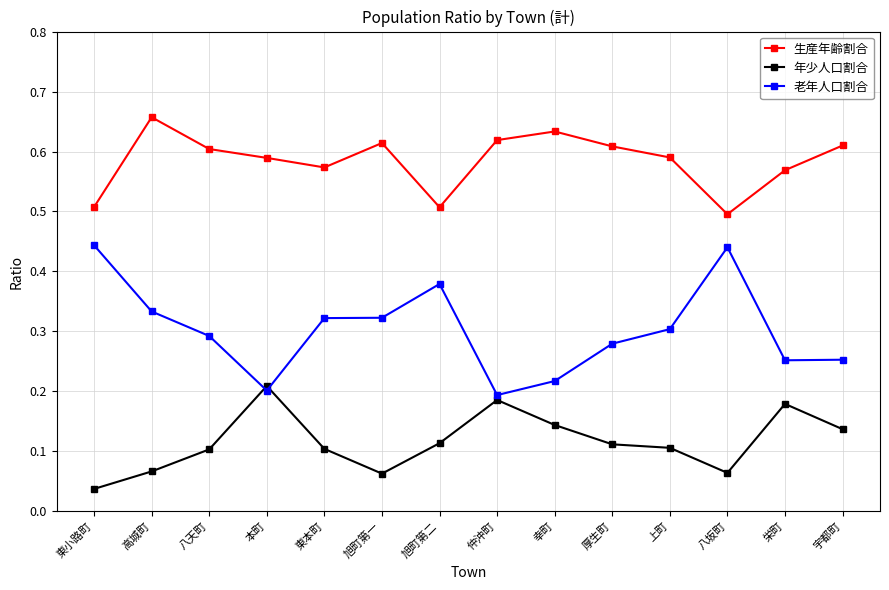

What is the spread (max minus min) of values at 幸町?

0.5